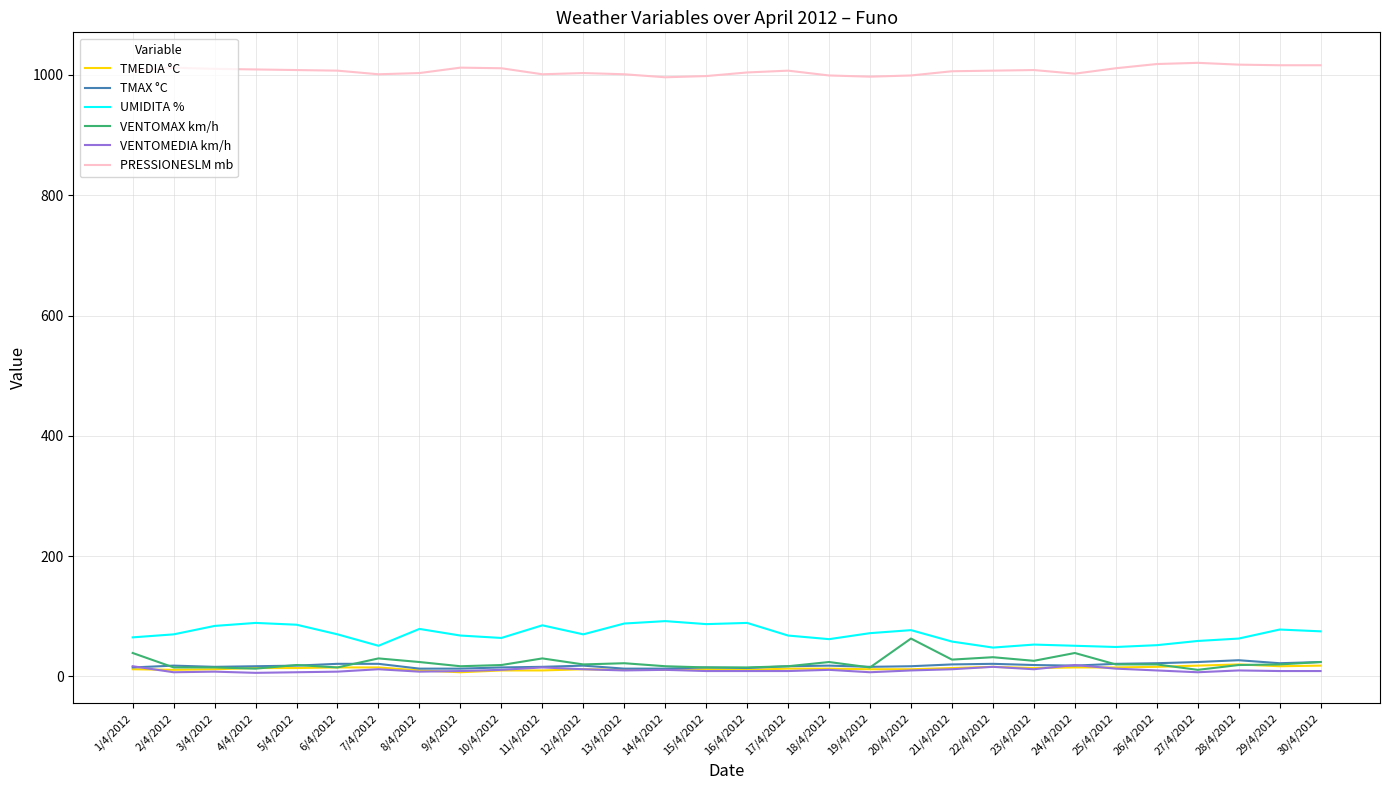

What is the maximum value for VENTOMAX km/h?

63